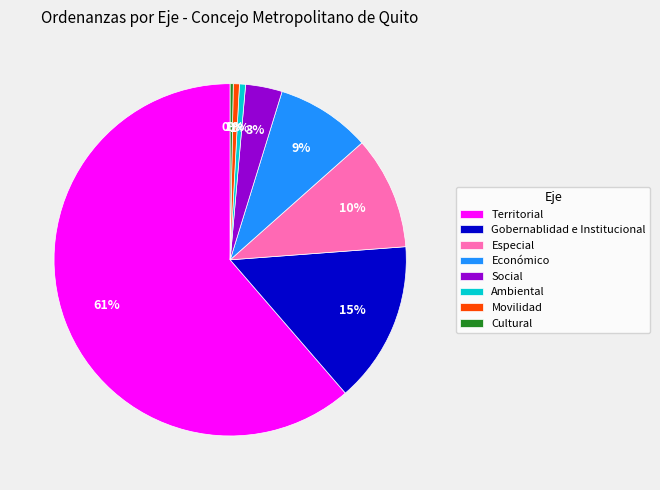

The Social slice represents 11% of the pie. True or false?

False